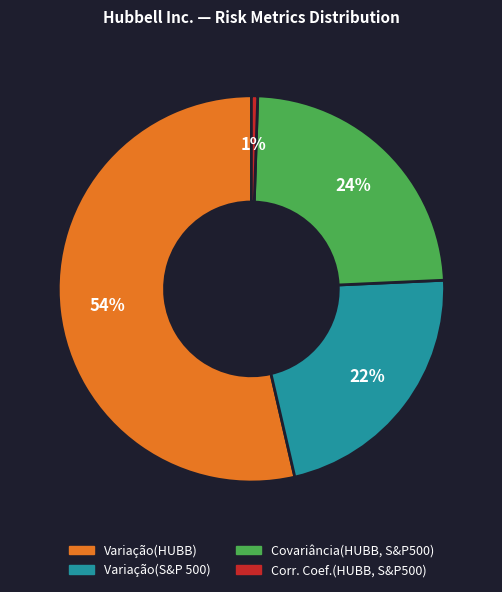

Between Variação(HUBB) and Variação(S&P 500), which is larger?

Variação(HUBB)